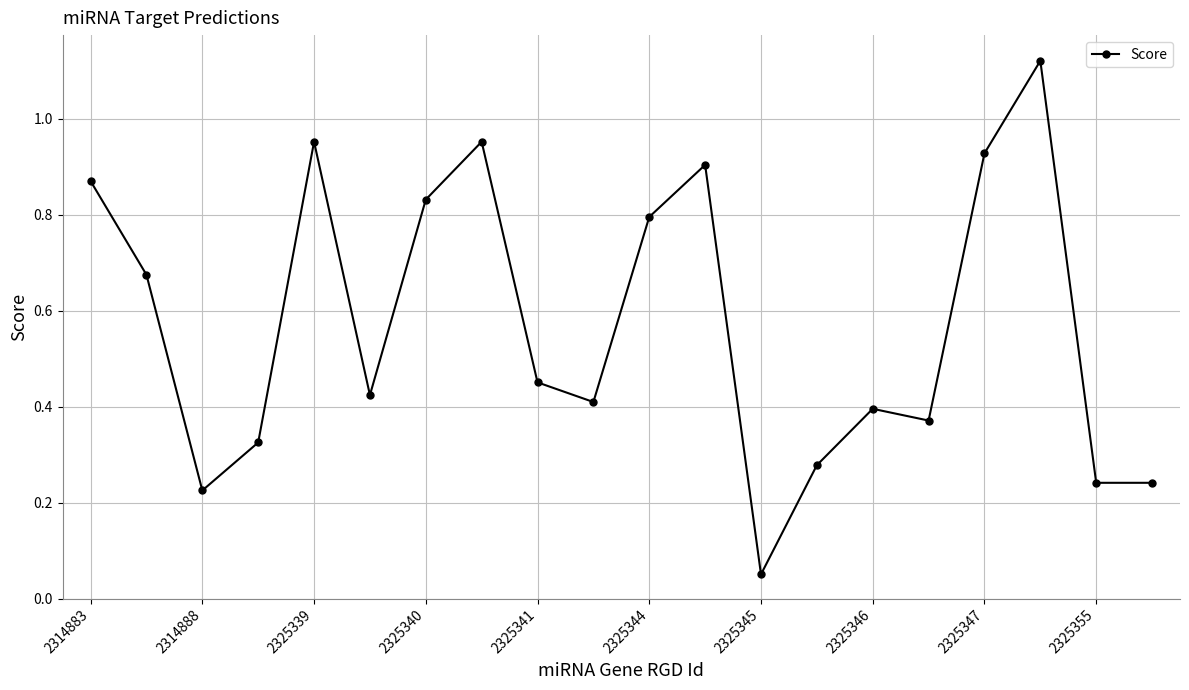

True or false: the data has more than 1 interior local peaks.

True